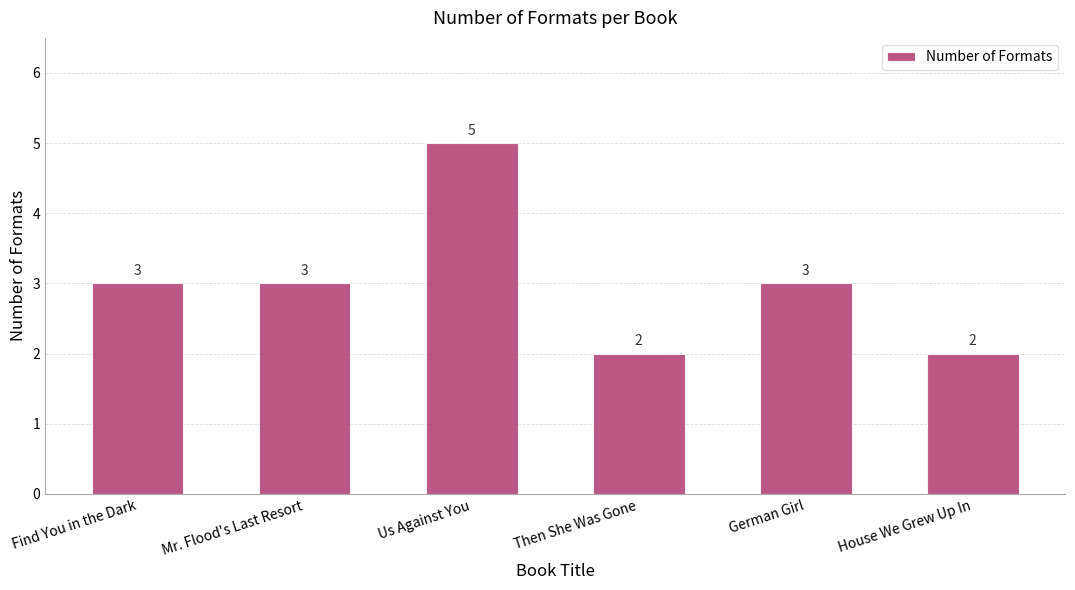

What is the difference between the values at Us Against You and Find You in the Dark?

2